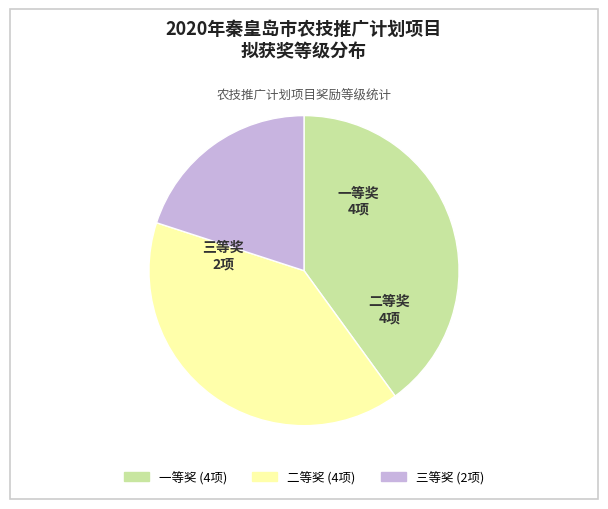

Which category has the smallest portion of the pie?

三等奖